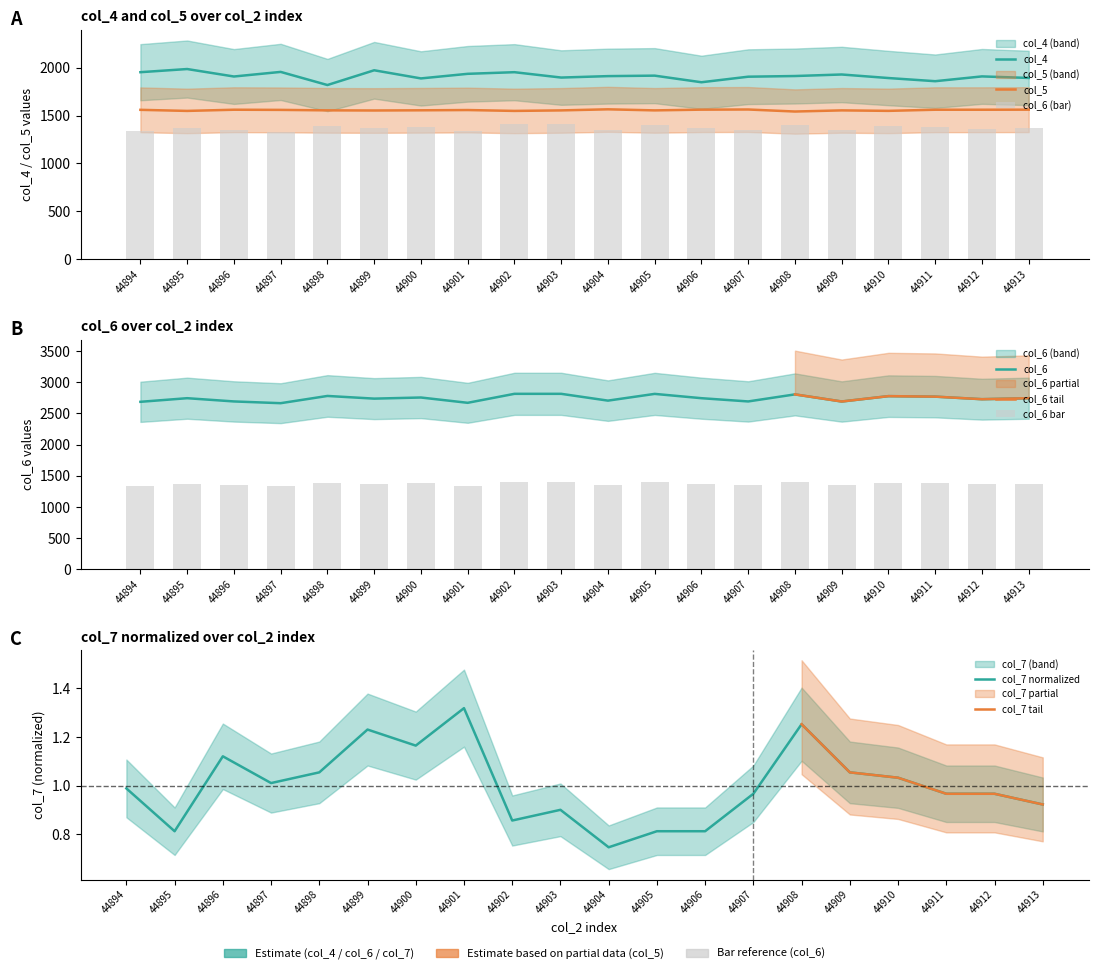

Does the chart contain any negative values?

No